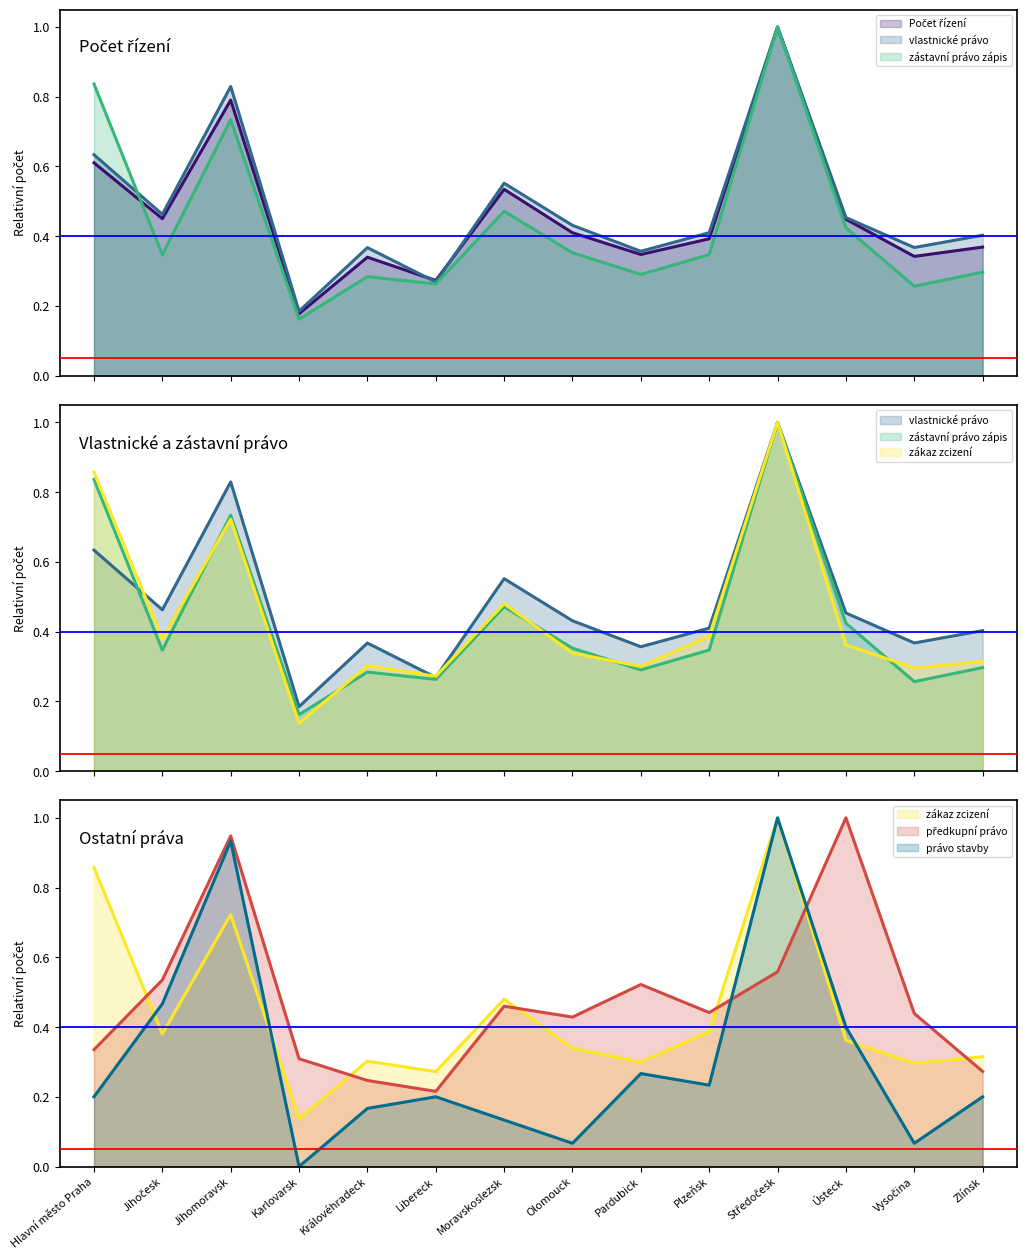

How many lines are shown in the chart?

6